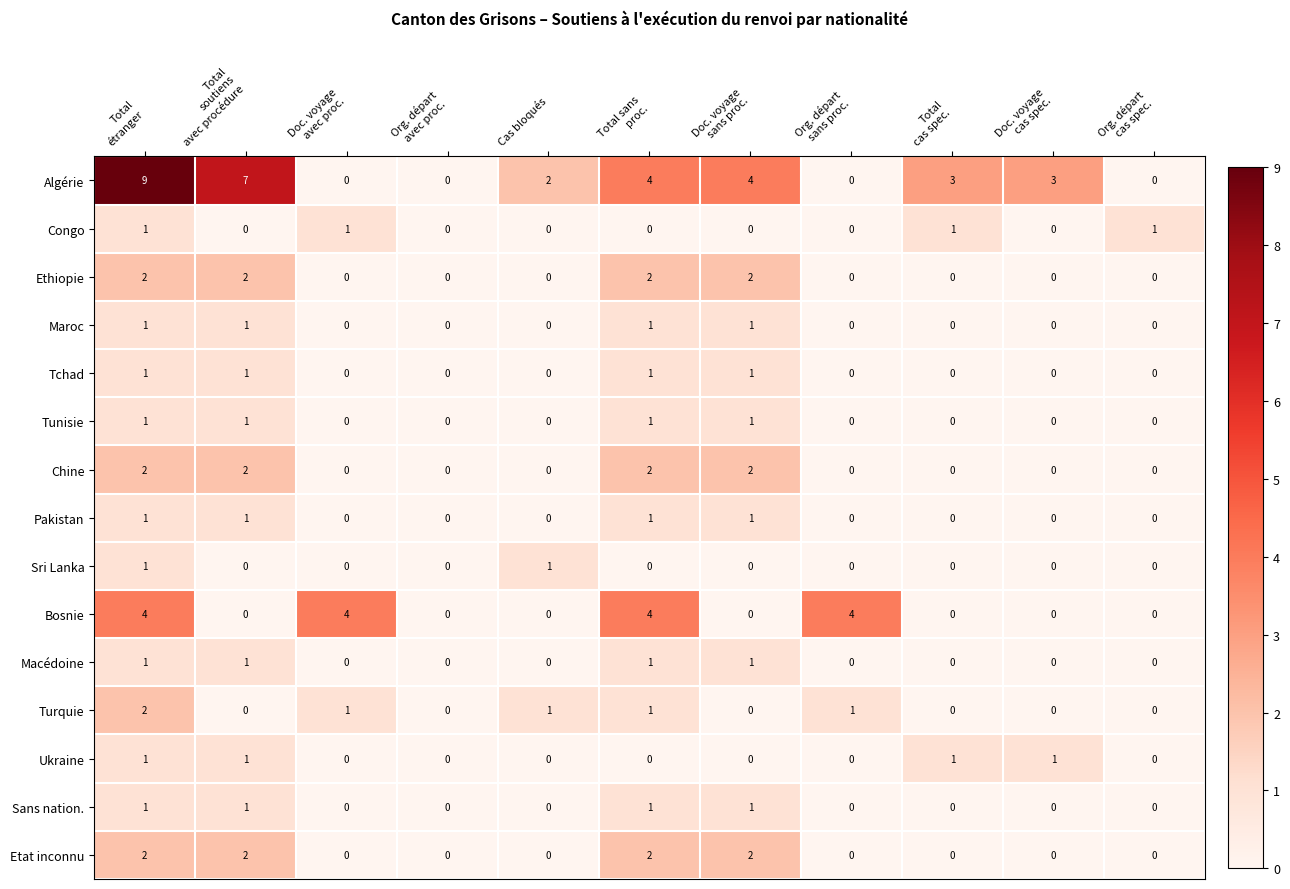

What is the maximum value shown in the chart?

9